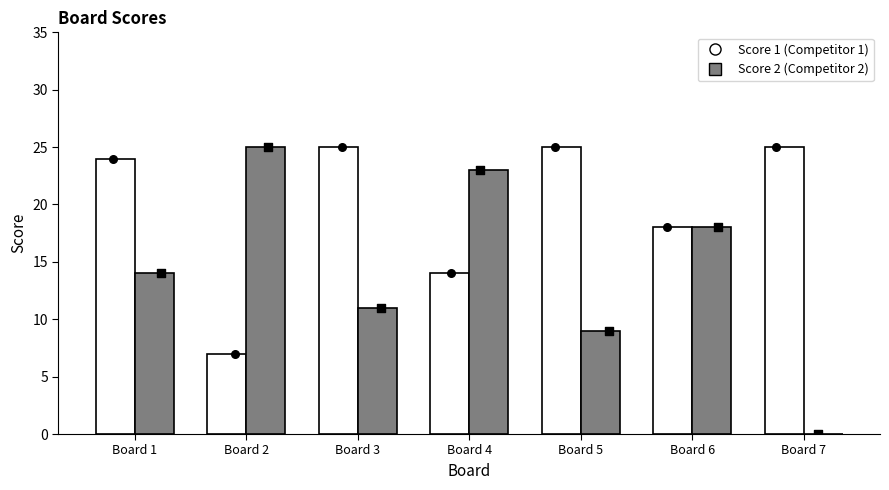

What is the total value across all series at Board 6?

36